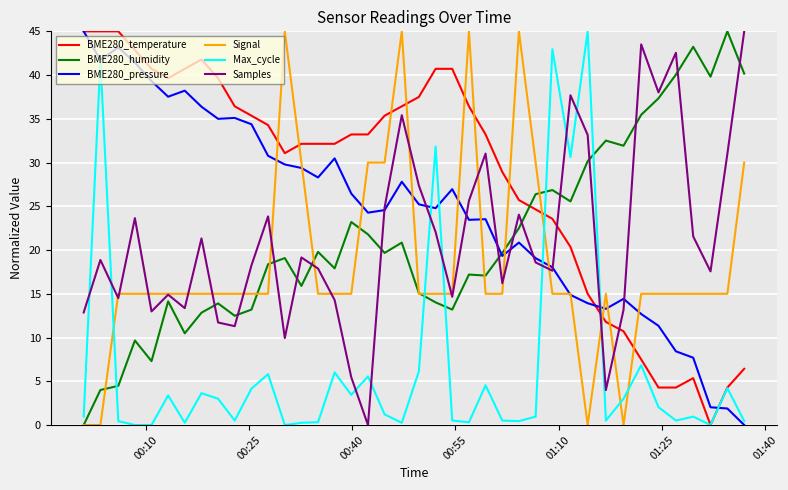

Which series has the largest total across all categories?

BME280_temperature